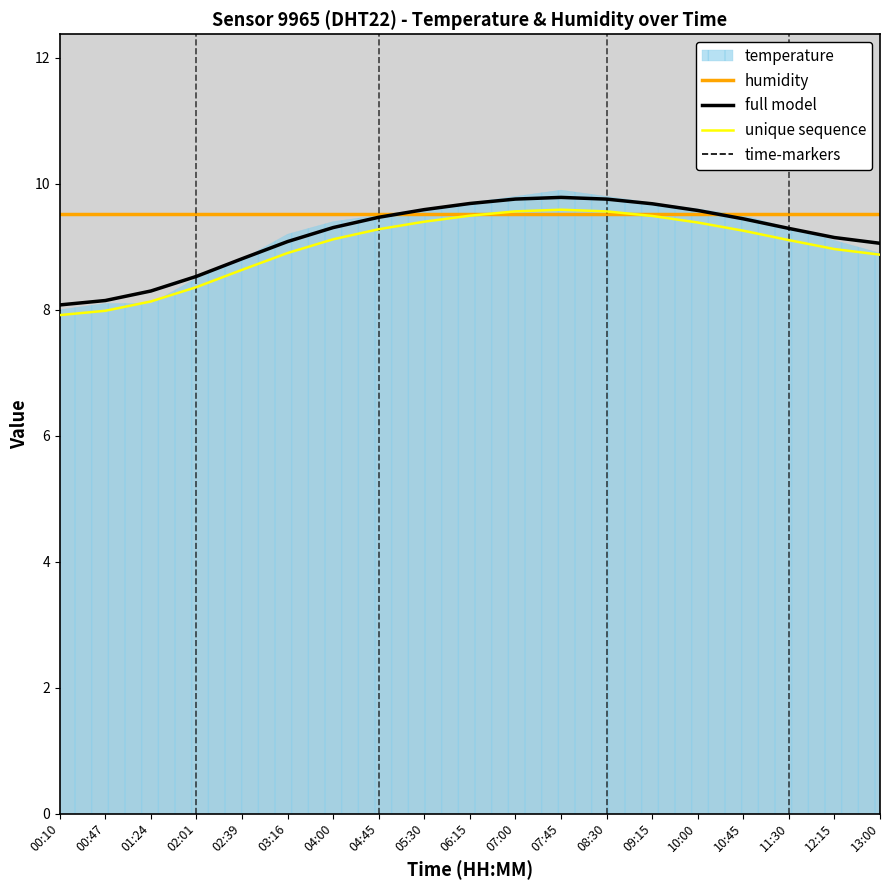

Does the chart display data point markers on the line(s)?

No